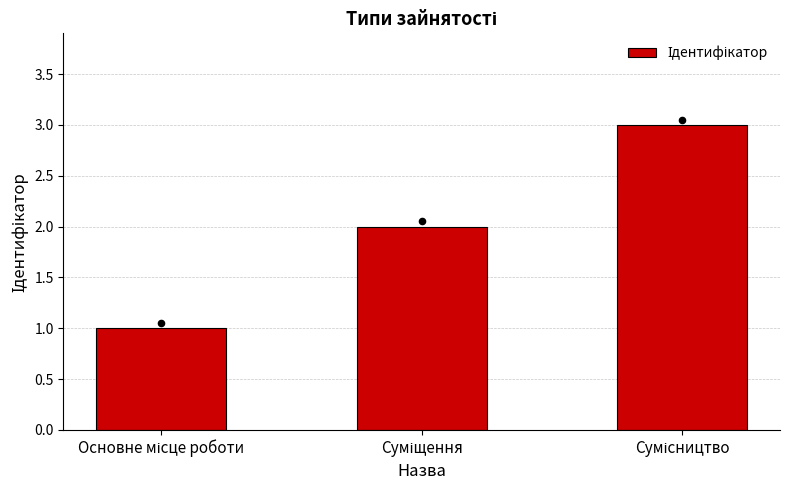

What is the change in value from Основне місце роботи to Суміщення?

+1